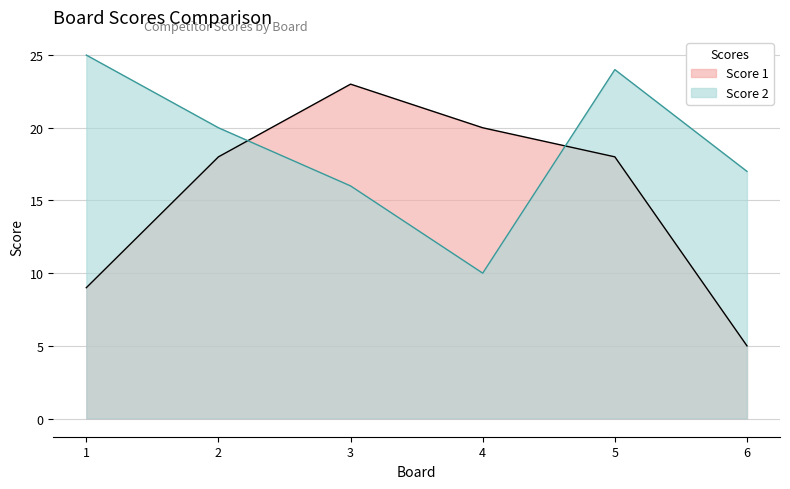

Which series changed the most between 2 and 3?

Score 1